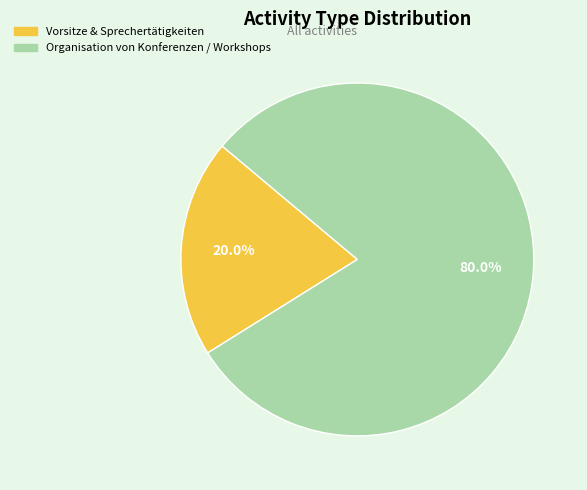

Which has a higher value, Vorsitze & Sprechertätigkeiten or Organisation von Konferenzen / Workshops?

Organisation von Konferenzen / Workshops